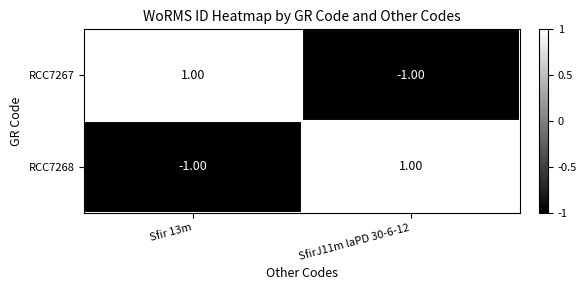

At SfirJ11m laPD 30-6-12, list the series in order from largest to smallest.

RCC7268, RCC7267